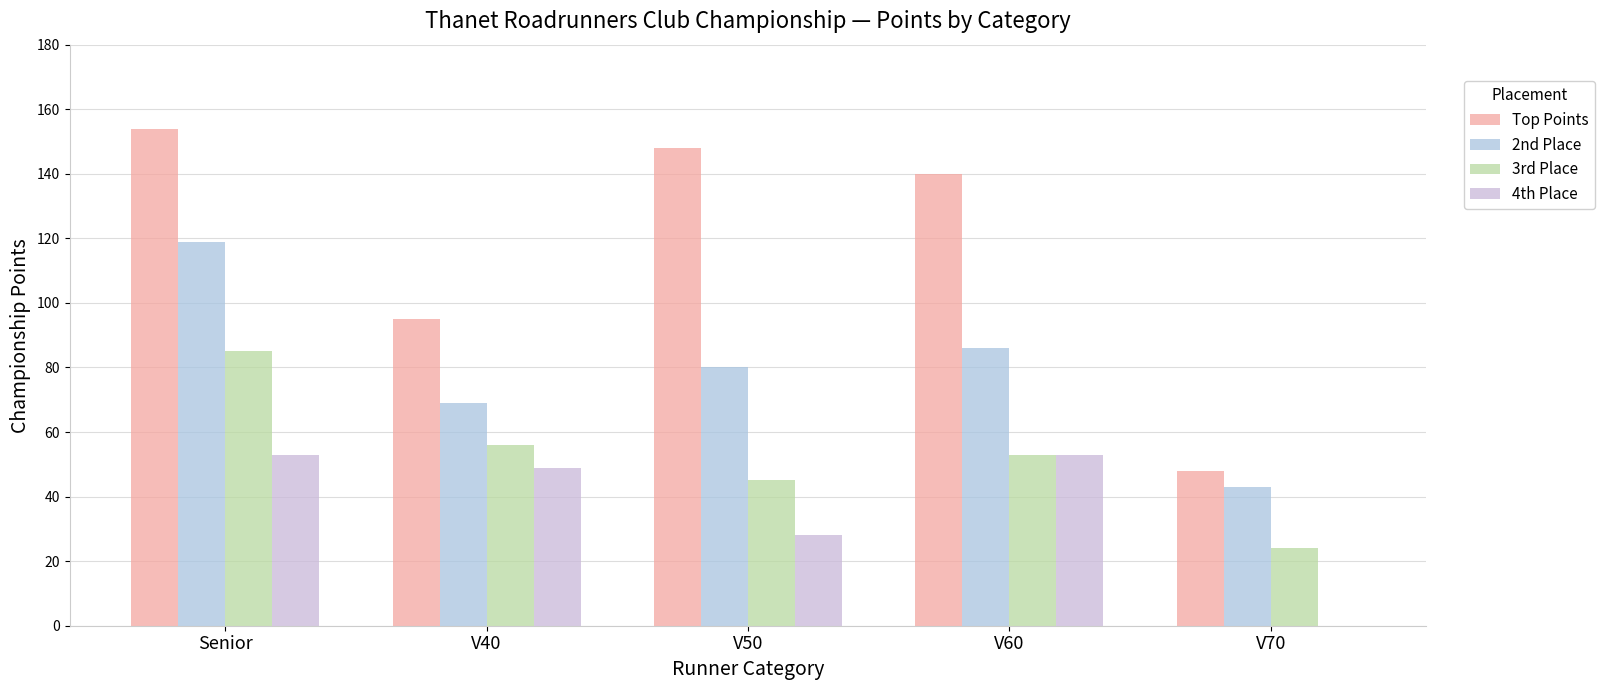

At which label does 3rd Place first exceed 53?

Senior